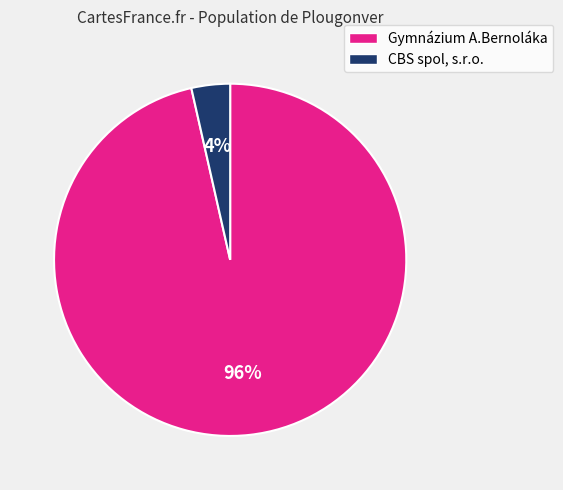

Between Gymnázium A.Bernoláka and CBS spol, s.r.o., which is larger?

Gymnázium A.Bernoláka